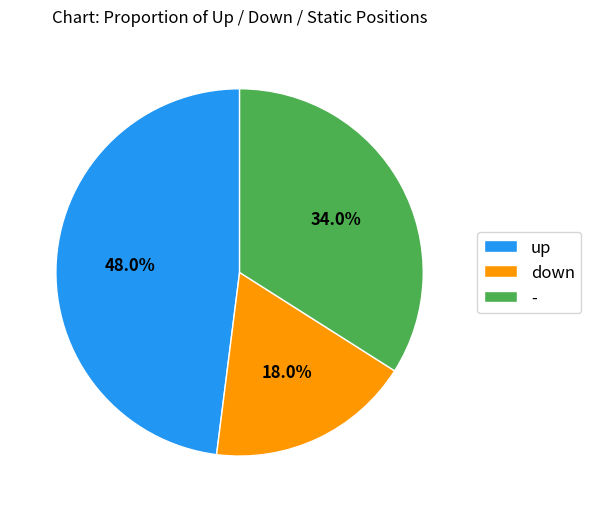

Is - the majority of the pie?

No